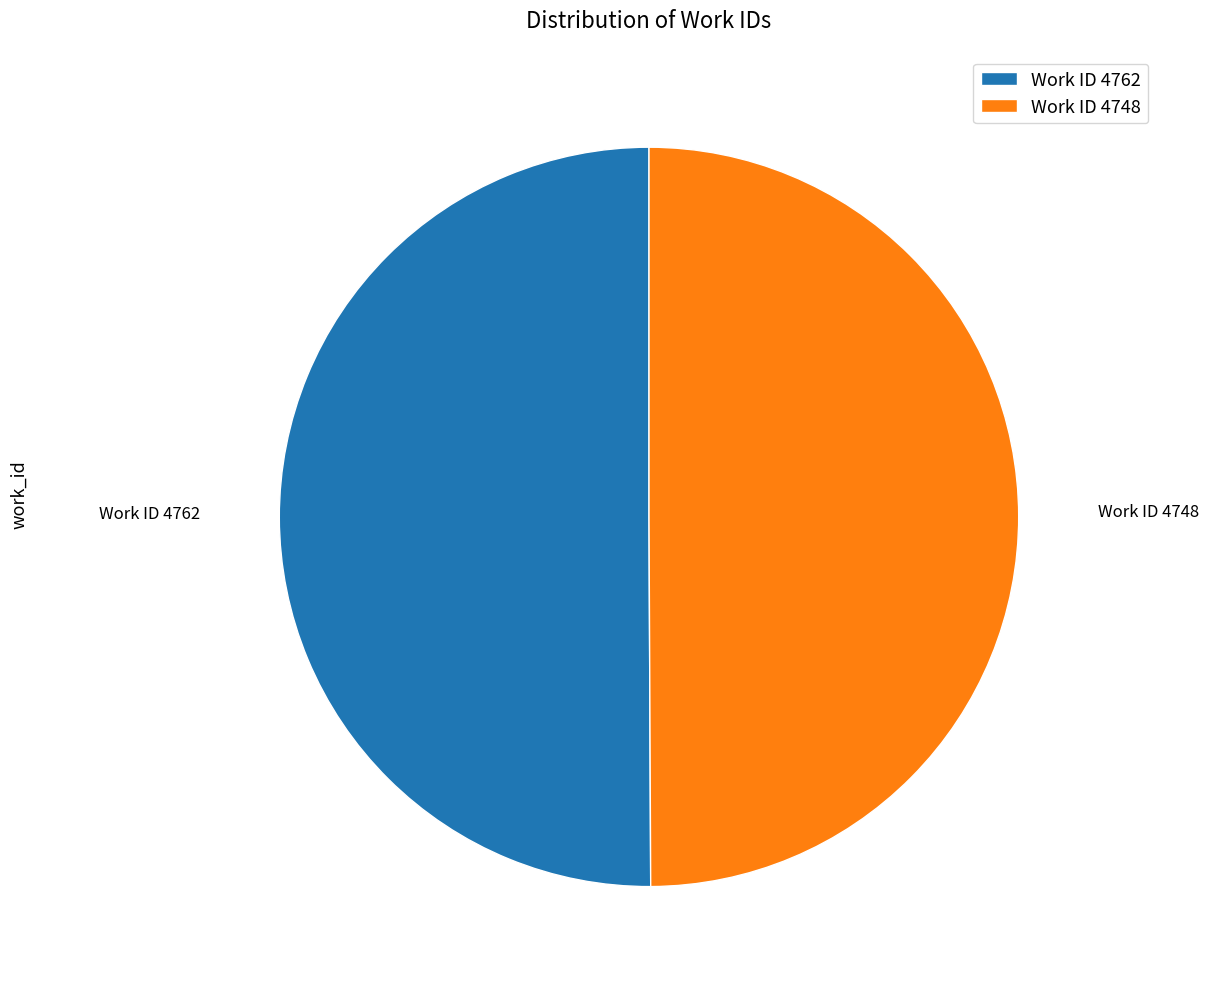

How many segments does this pie chart have?

2